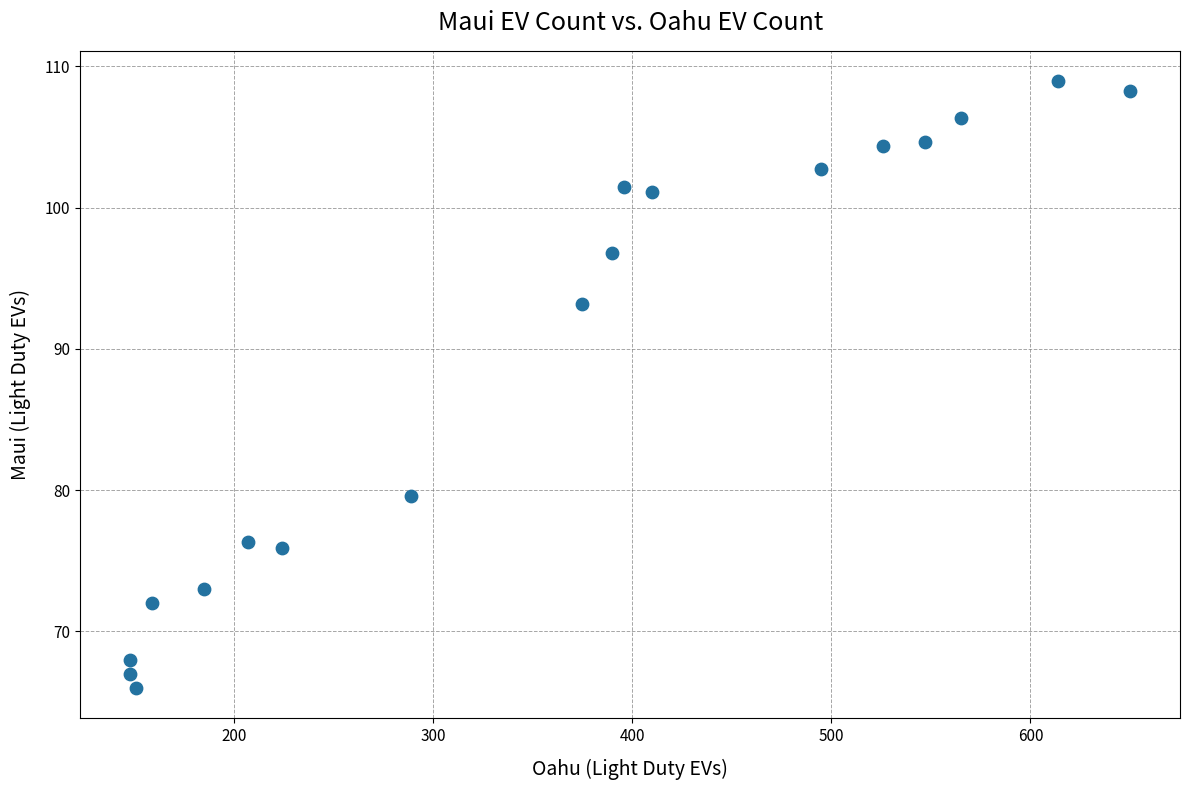

What Y value in the scatter plot is closest to 87?

93.2